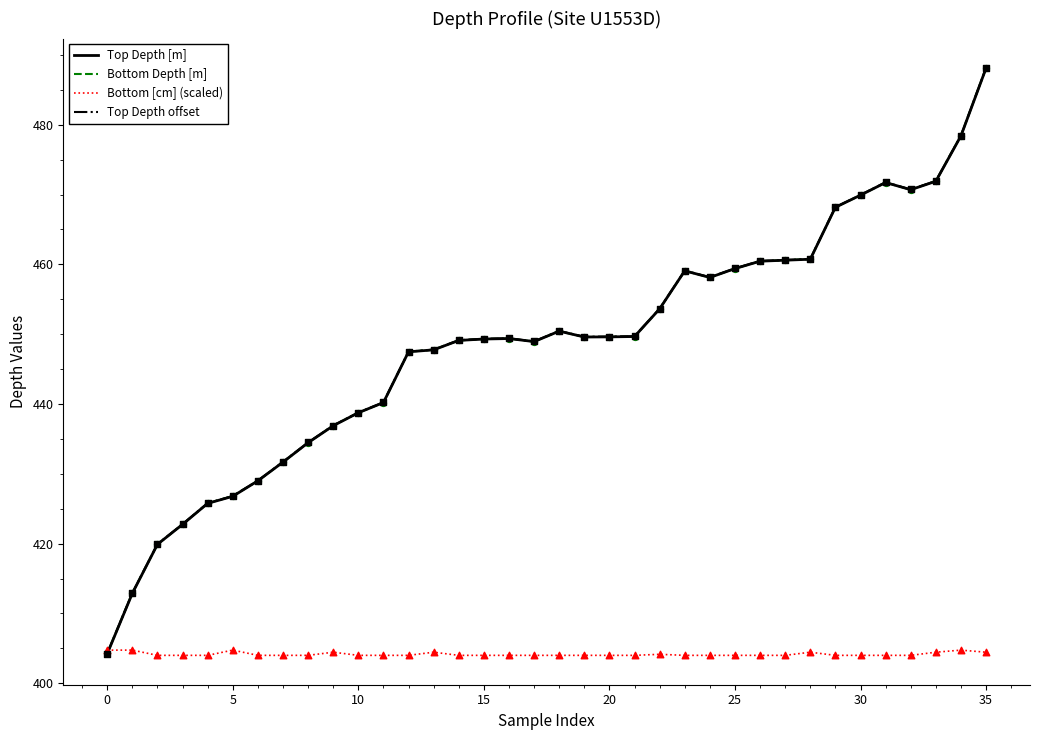

What is the lowest value of the Top Depth offset series?

404.3